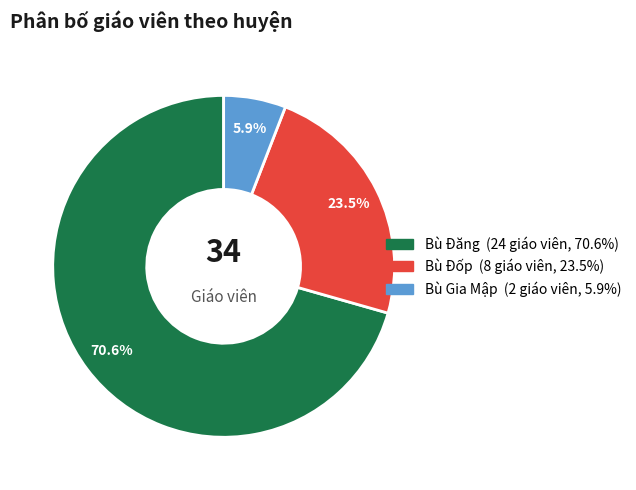

Rank the categories by value from highest to lowest.

Bù Đăng, Bù Đốp, Bù Gia Mập